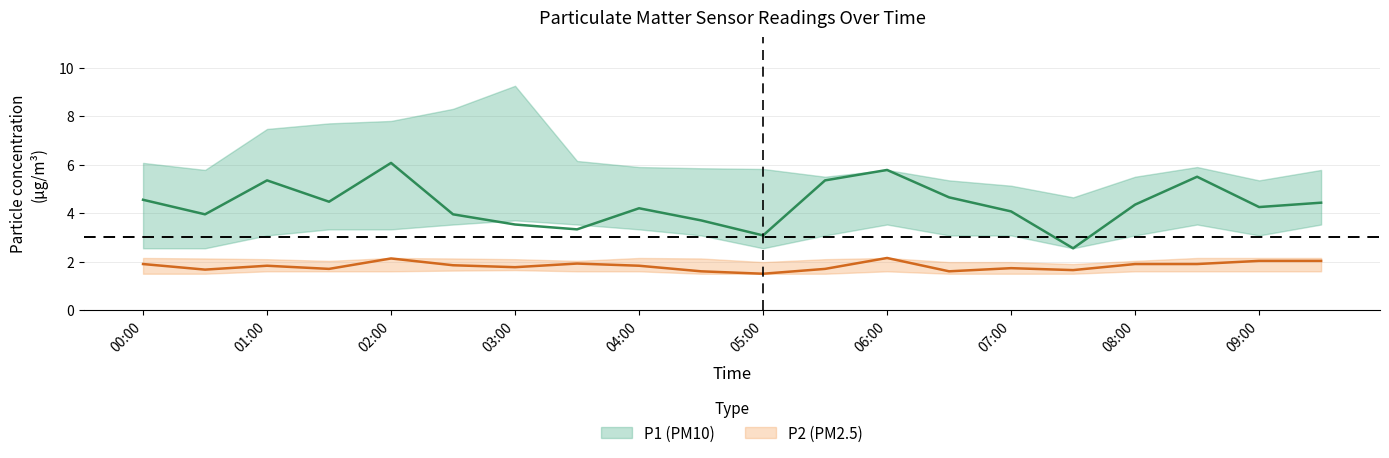

What is the sum of all P1 values?

87.1